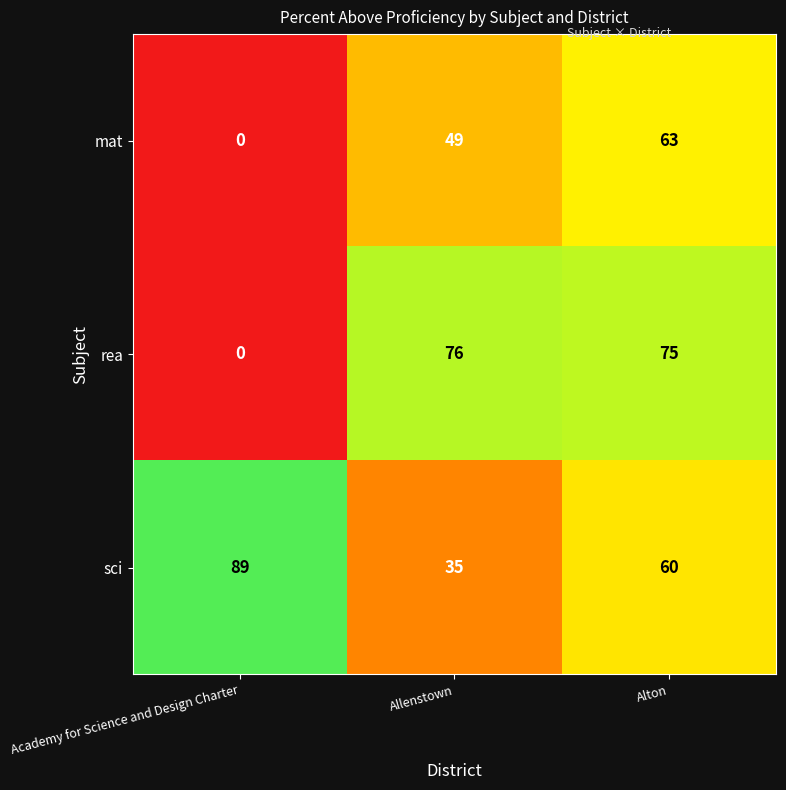

Rank the series by their maximum value, from highest to lowest.

sci, rea, mat